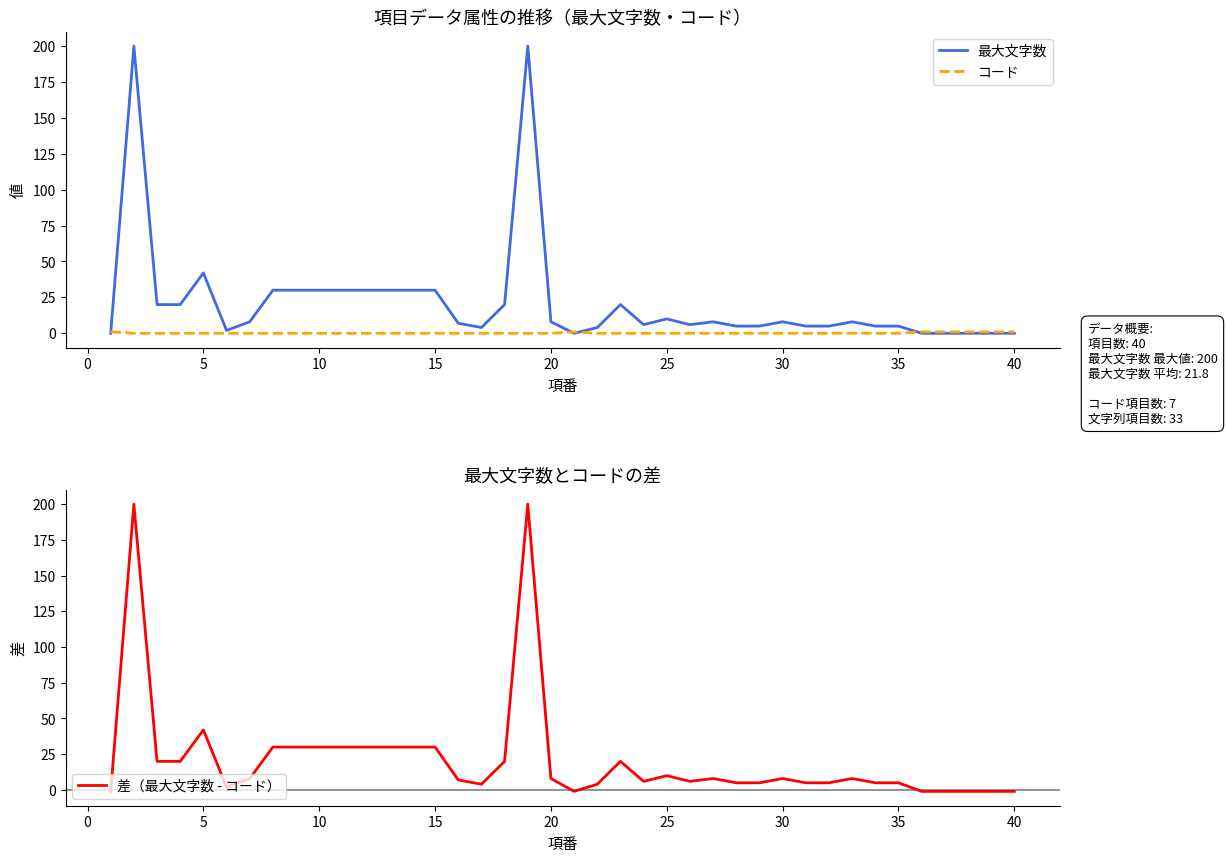

The value of 差（最大文字数 - コード） at 23 is 6. True or false?

True